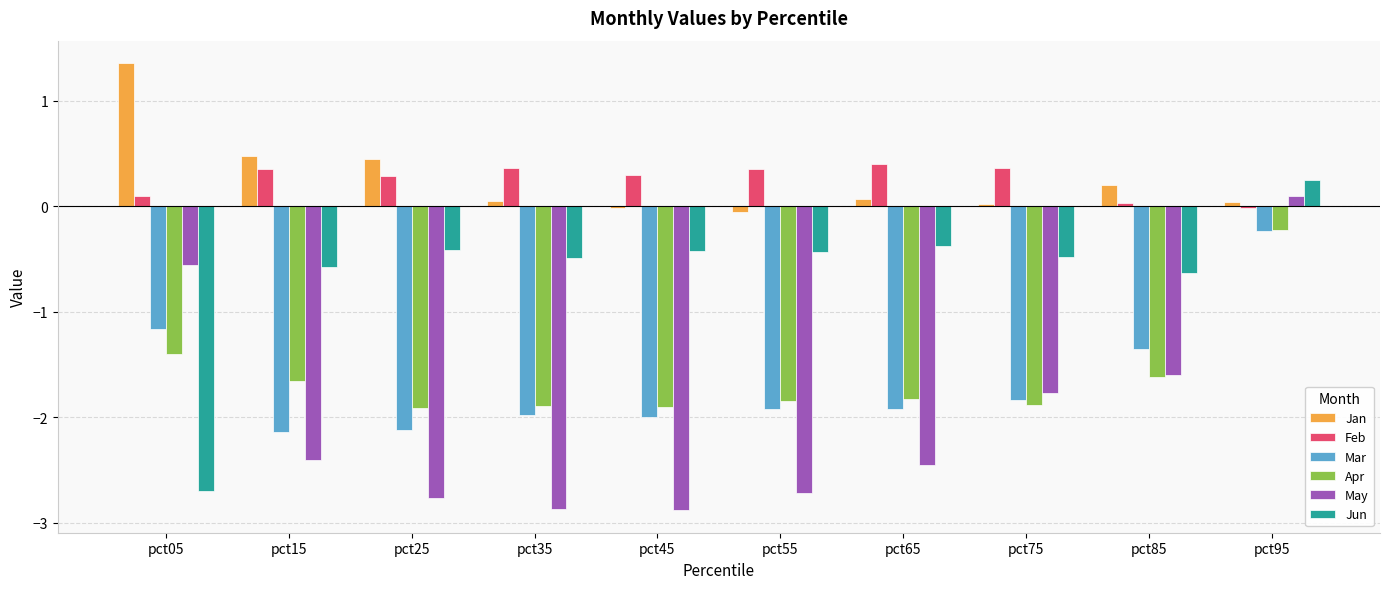

The value of Apr at pct45 is -2.7. True or false?

False